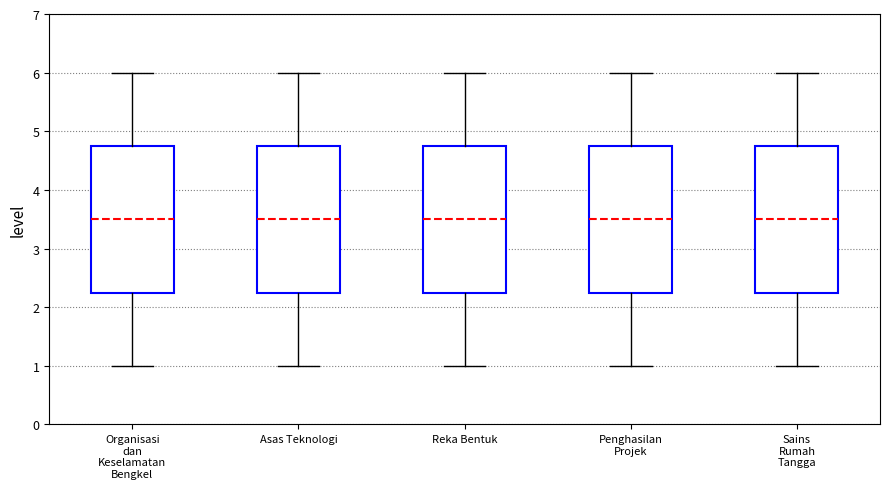

Reading left to right, transcribe this box plot: for each box, give where its median line is, the range the box spans, and where its two whiskers end, as read against the y-axis. The values are not printed on the chart, so give them approximately, as read against the axis.

Organisasi dan Keselamatan Bengkel: median 3.5, box 2.3 to 4.8, whiskers 1.0 to 6.0
Asas Teknologi: median 3.5, box 2.3 to 4.8, whiskers 1.0 to 6.0
Reka Bentuk: median 3.5, box 2.3 to 4.8, whiskers 1.0 to 6.0
Penghasilan Projek: median 3.5, box 2.3 to 4.8, whiskers 1.0 to 6.0
Sains Rumah Tangga: median 3.5, box 2.3 to 4.8, whiskers 1.0 to 6.0